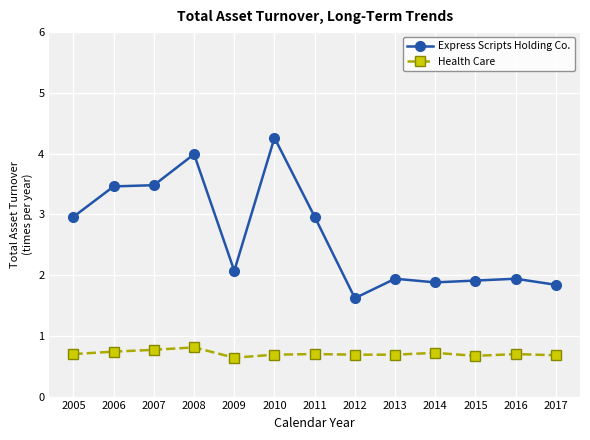

How many Health Care values are between 0 and 1?

13